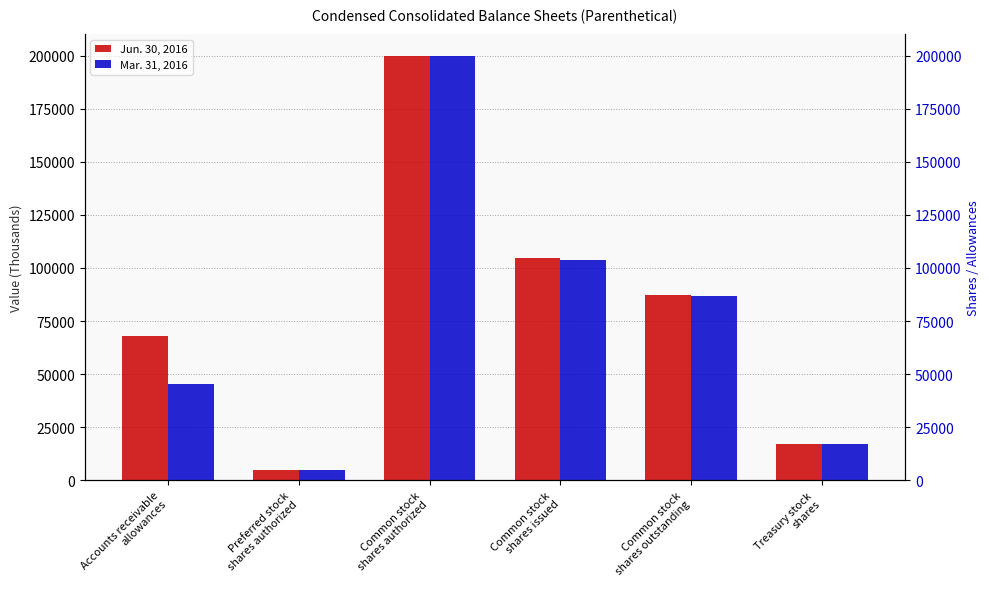

Reading right to left, list all the values displayed in this chart.

Jun. 30, 2016: 17192	87407	104599	200000	5000	67744
Mar. 31, 2016: 17192	86573	103765	200000	5000	45552